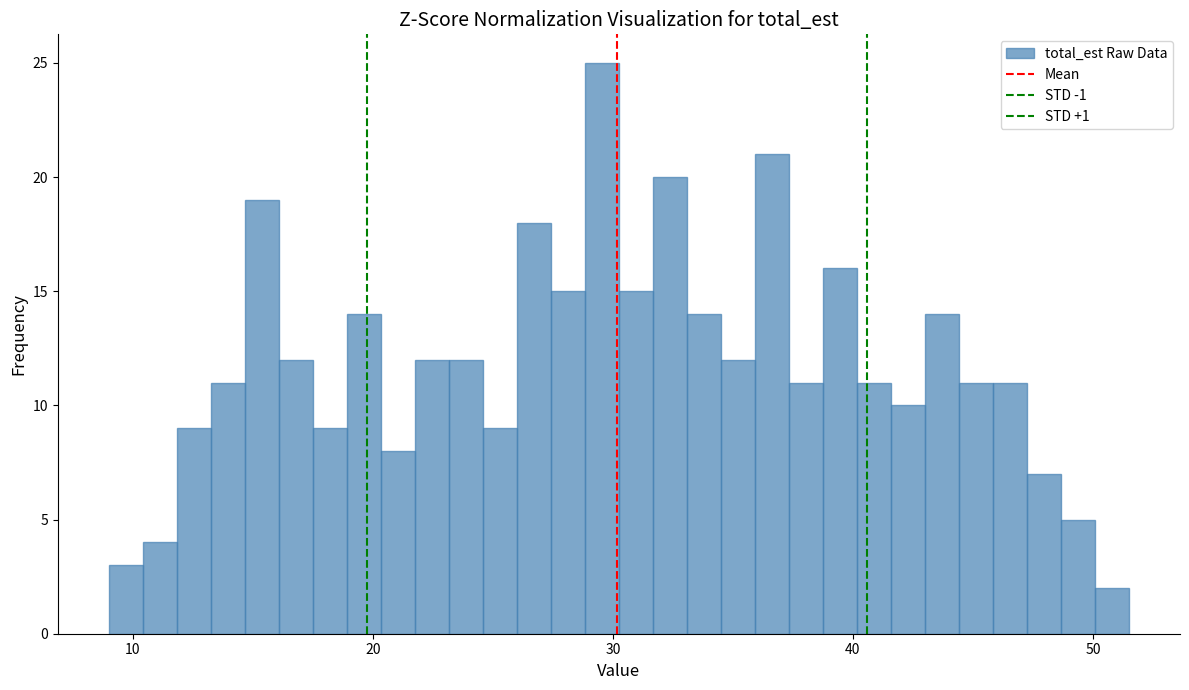

Around what value on the x-axis is the tallest bar? Give the approximate position of its centre, as read against the axis.

30